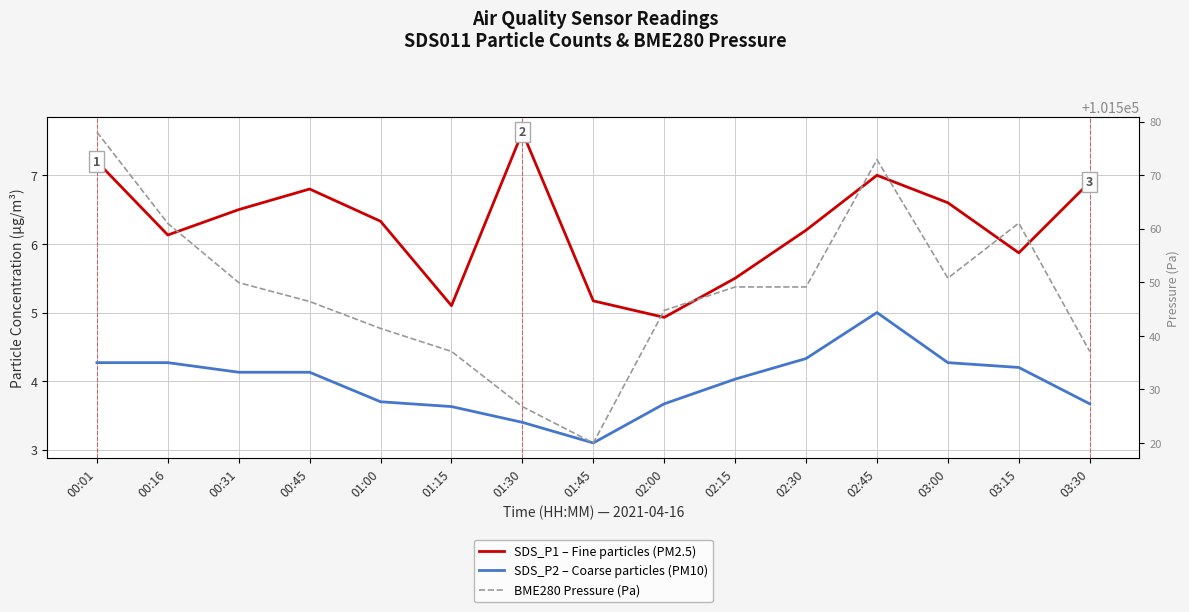

What is the maximum value shown in the chart?

101578.1